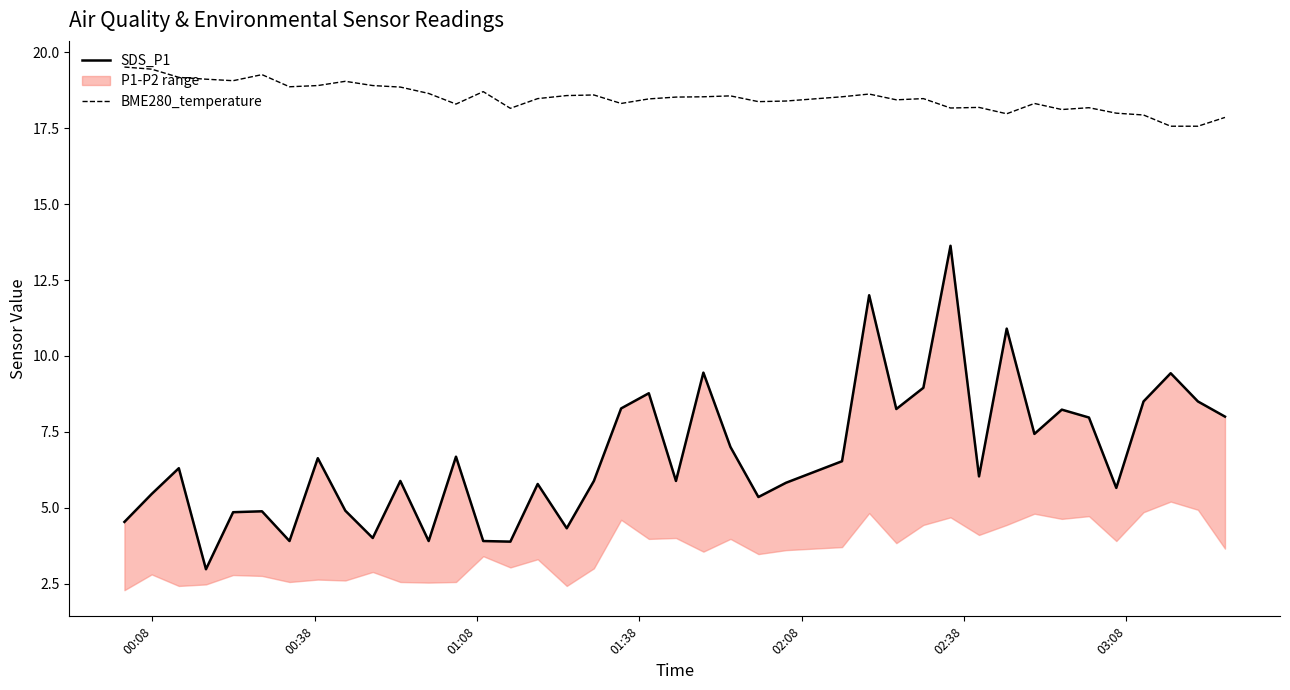

Does the chart have visible grid lines?

No